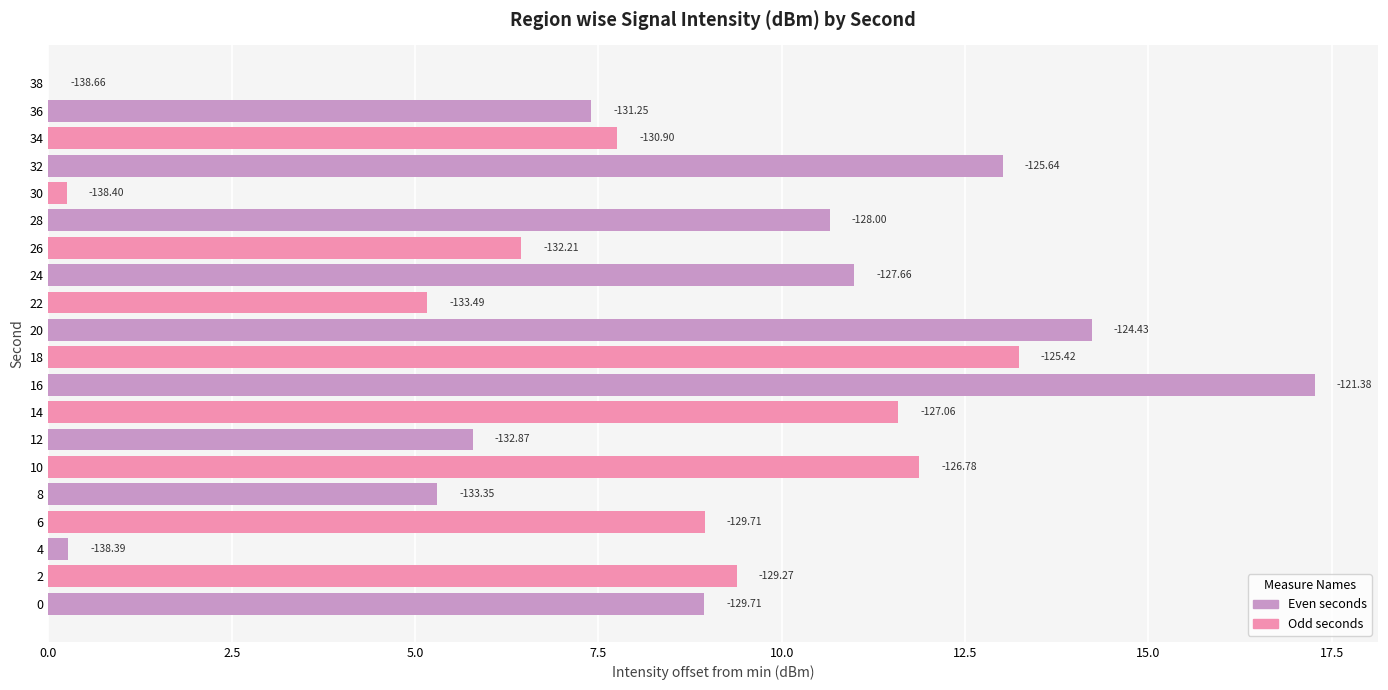

Are the bars horizontal?

Yes